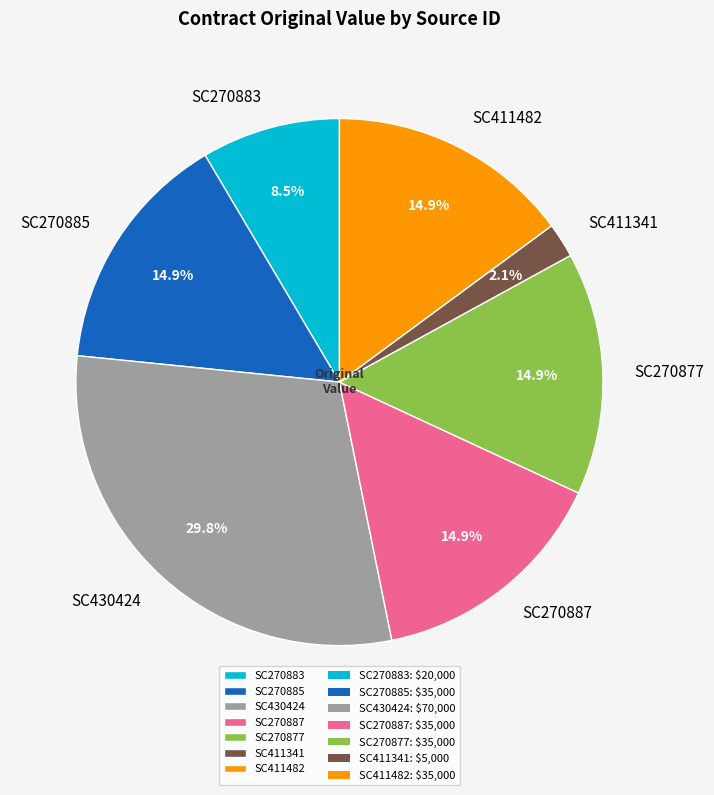

Between SC270883 and SC411341, which is larger?

SC270883